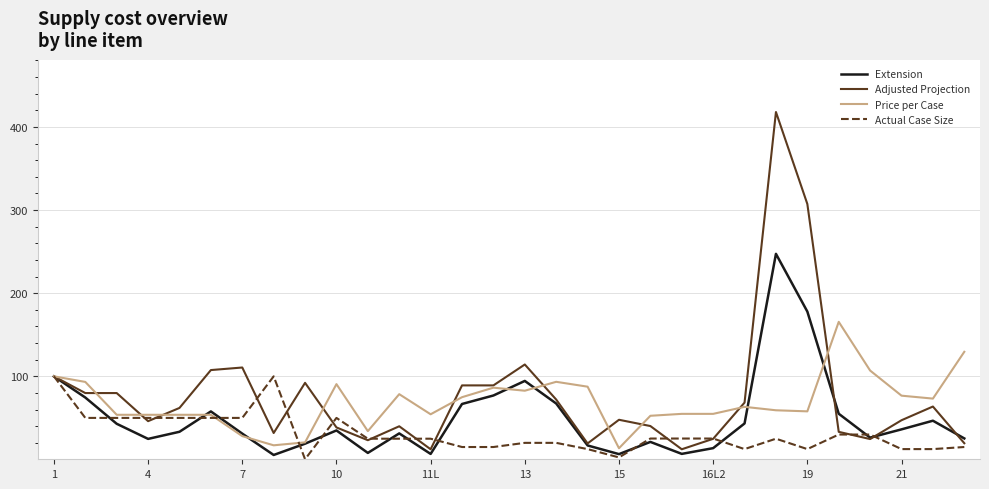

What is the sum of all Price per Case values?

2064.9